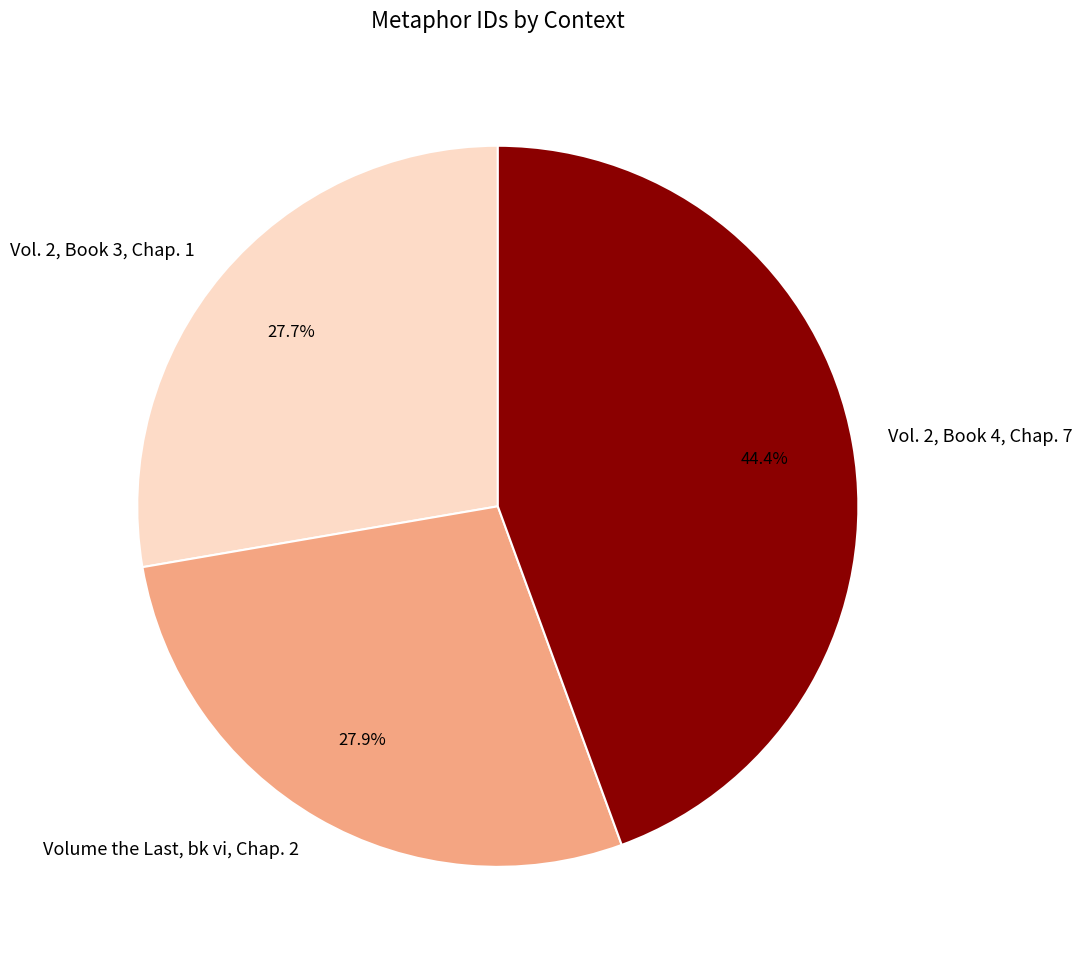

Do Vol. 2, Book 3, Chap. 1 and Vol. 2, Book 4, Chap. 7 together represent more than half of the pie?

Yes